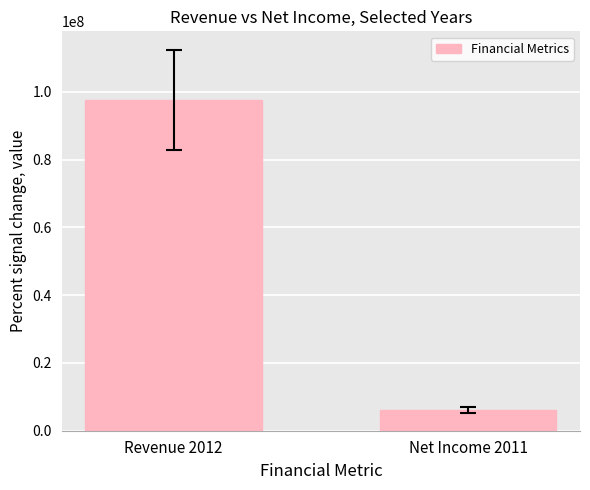

List the labels in order of value, smallest first.

Net Income 2011, Revenue 2012